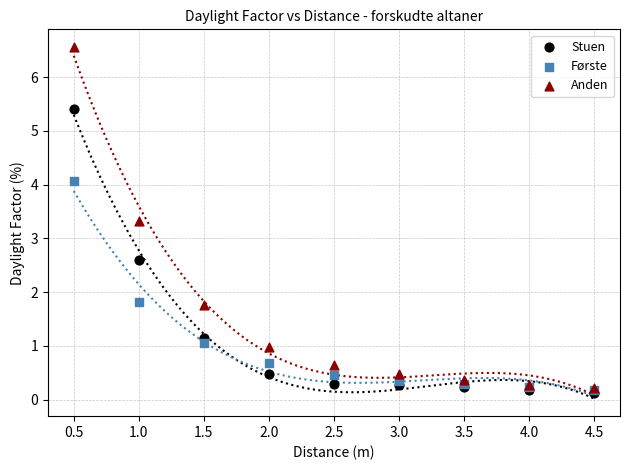

Across all series, what Y value is closest to 3?

3.3